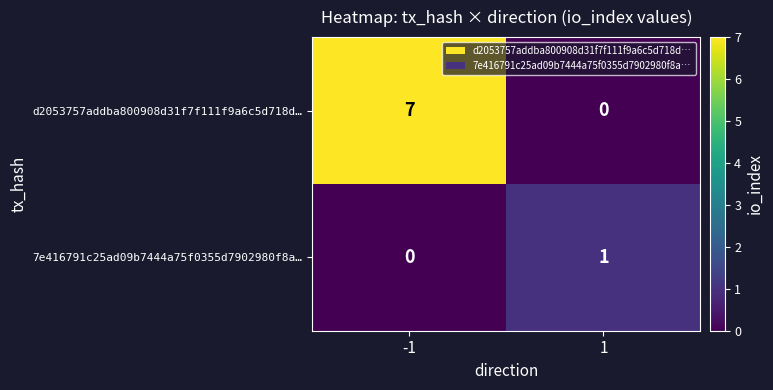

List the series in order of their peak value, lowest first.

7e416791c25ad09b7444a75f0355d7902980f8a…, d2053757addba800908d31f7f111f9a6c5d718d…